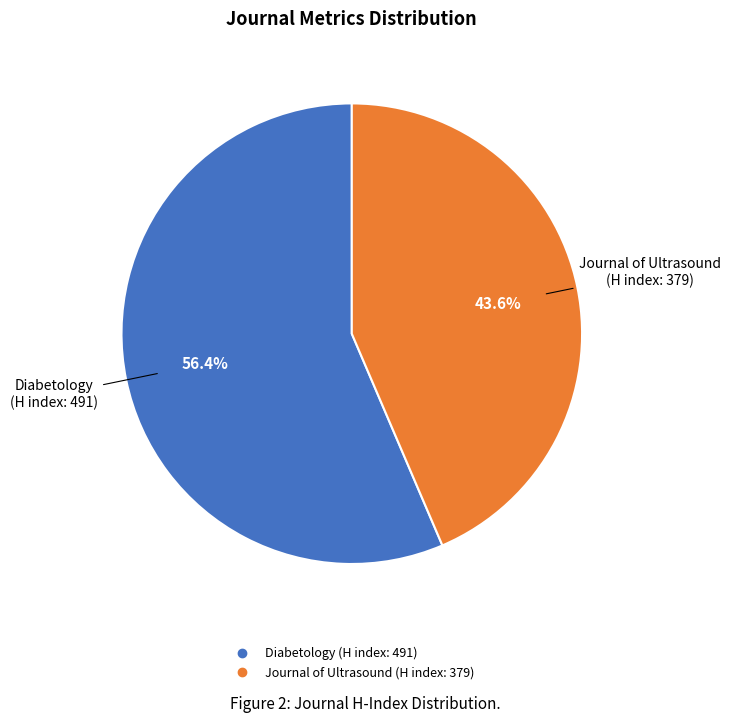

Between Diabetology and Journal of Ultrasound, which is larger?

Diabetology